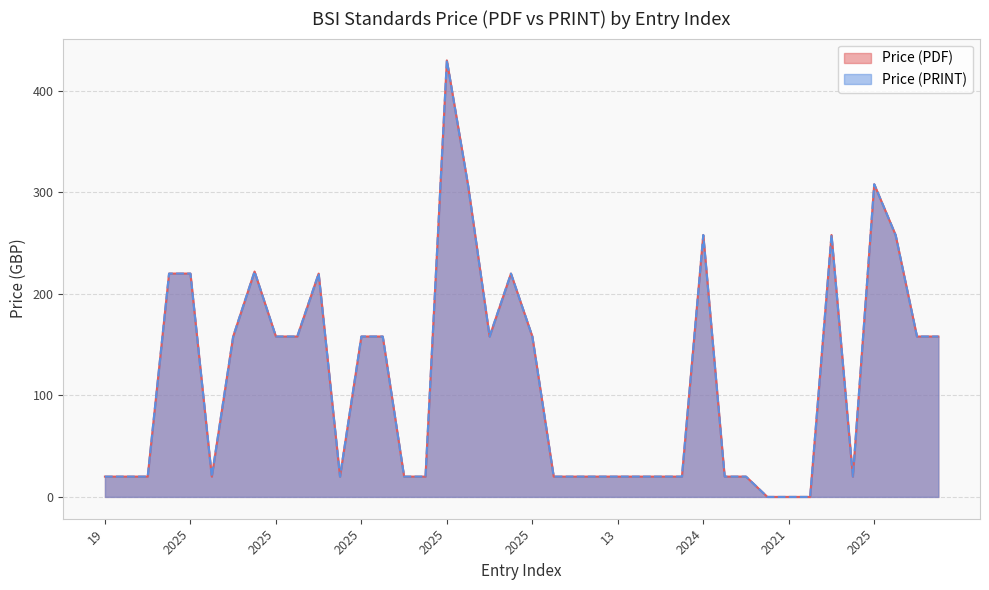

List the series in order of their peak value, lowest first.

Price (PDF), Price (PRINT)